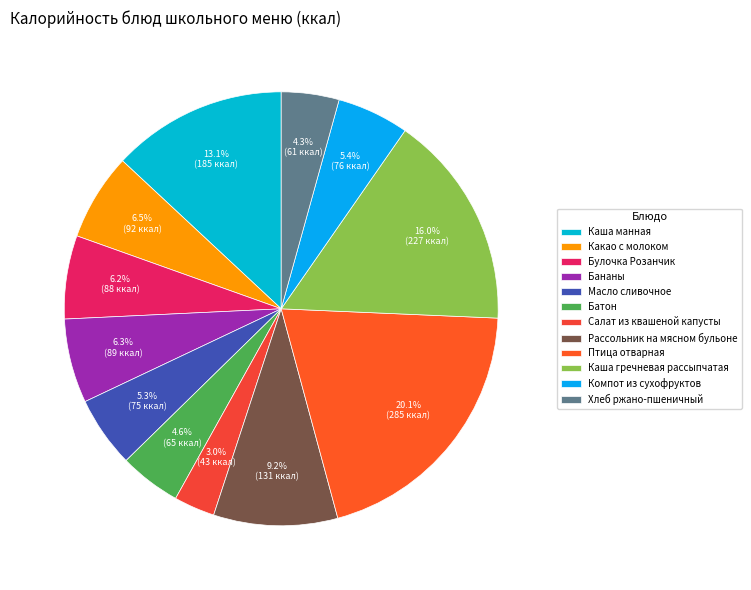

Is Рассольник на мясном бульоне the majority of the pie?

No